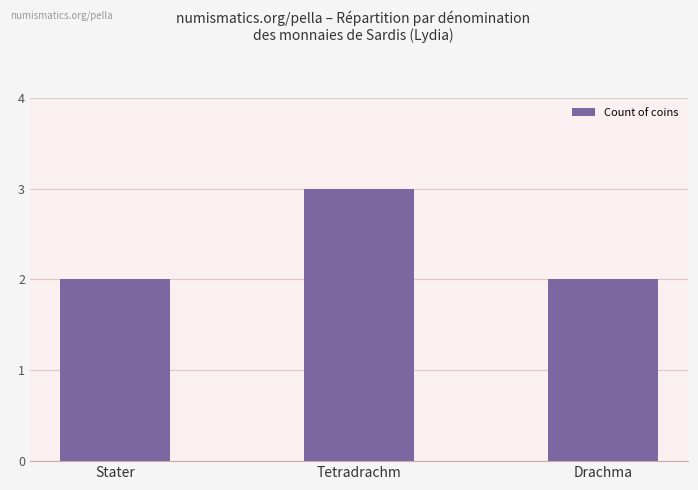

What is the label of the 3rd bar from the right?

Stater